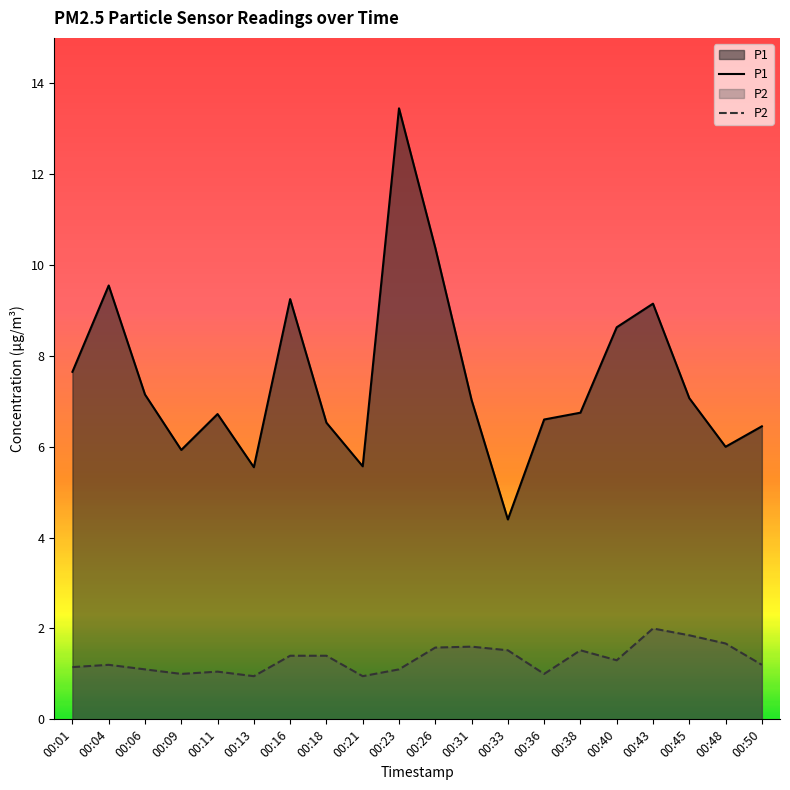

In P1, how many points are lower than both neighbors (excluding endpoints)?

5